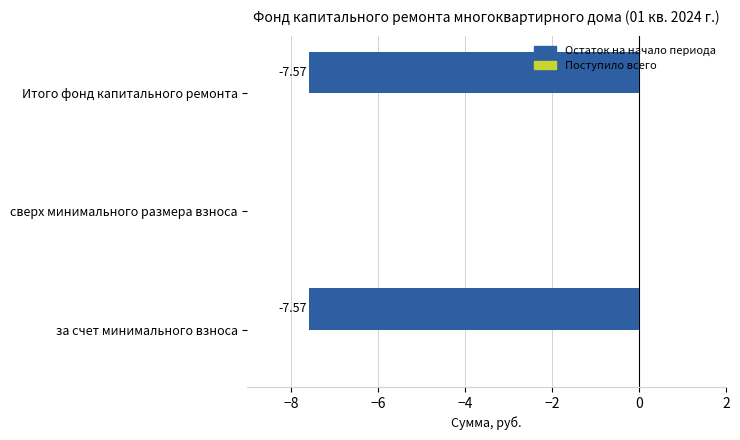

Which has a higher value, за счет минимального взноса or сверх минимального размера взноса?

сверх минимального размера взноса